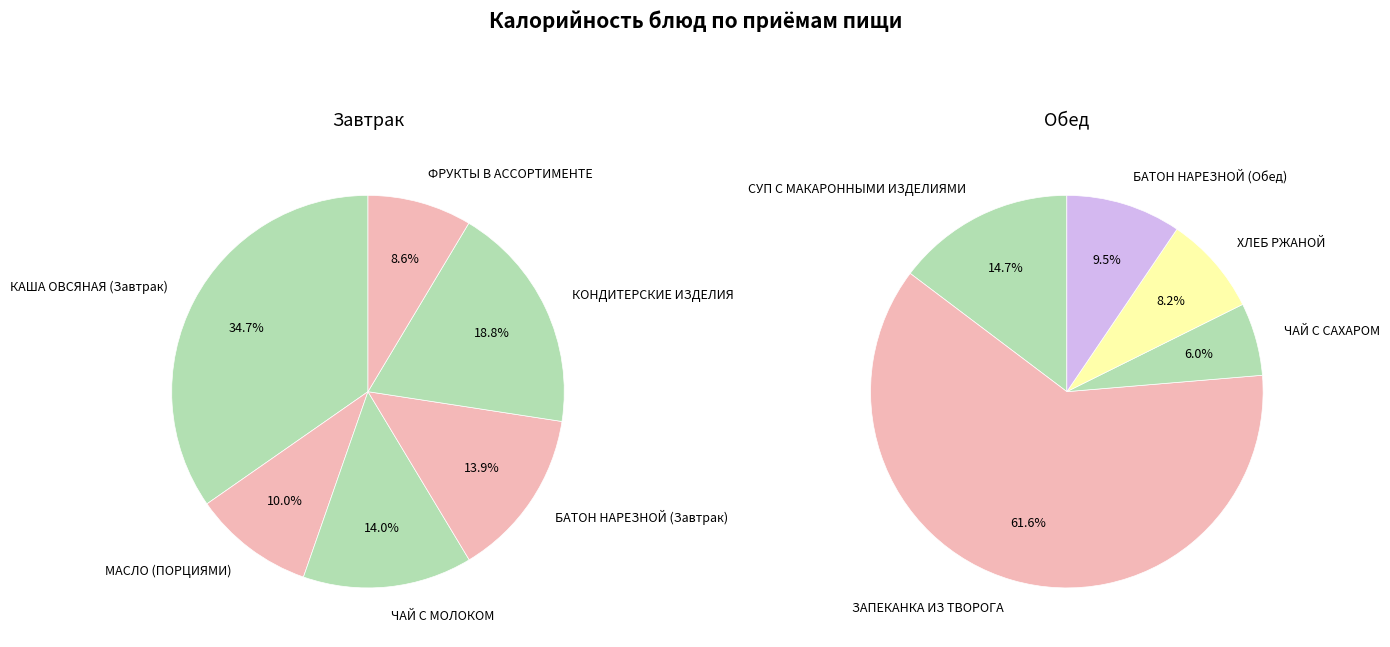

Which has a higher value, ХЛЕБ РЖАНОЙ or ЧАЙ С САХАРОМ?

ХЛЕБ РЖАНОЙ